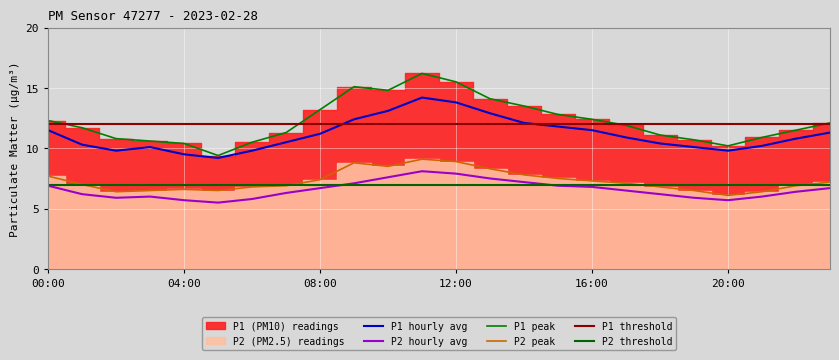

The P1 series shows 7.1 at 21:00. True or false?

False